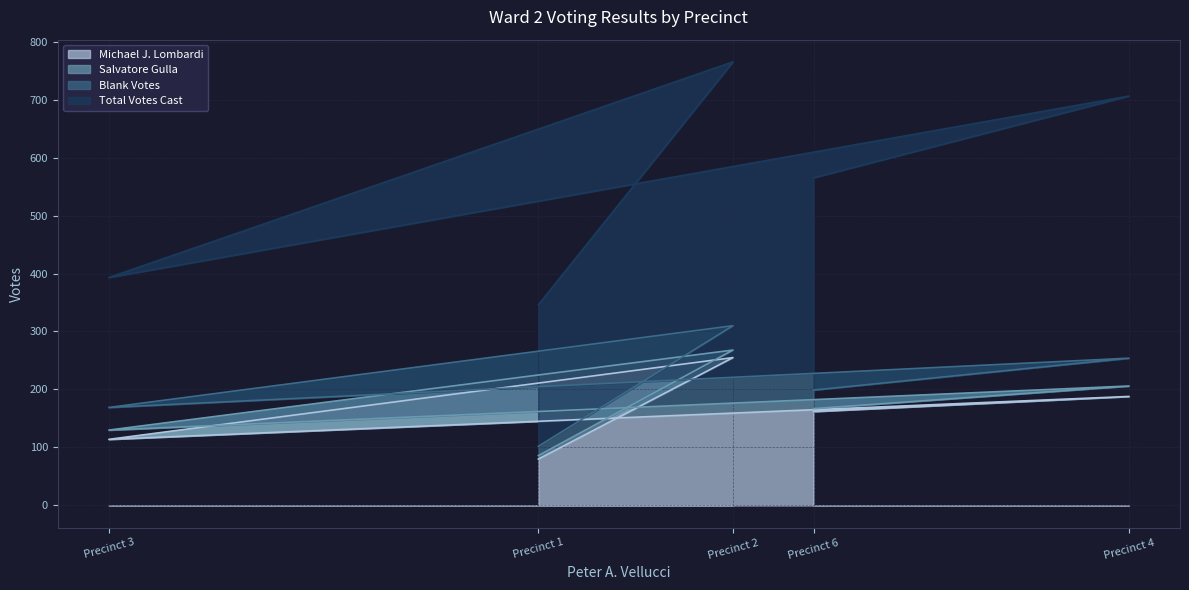

What is the difference between the maximum and minimum values in the Michael J. Lombardi series?

175